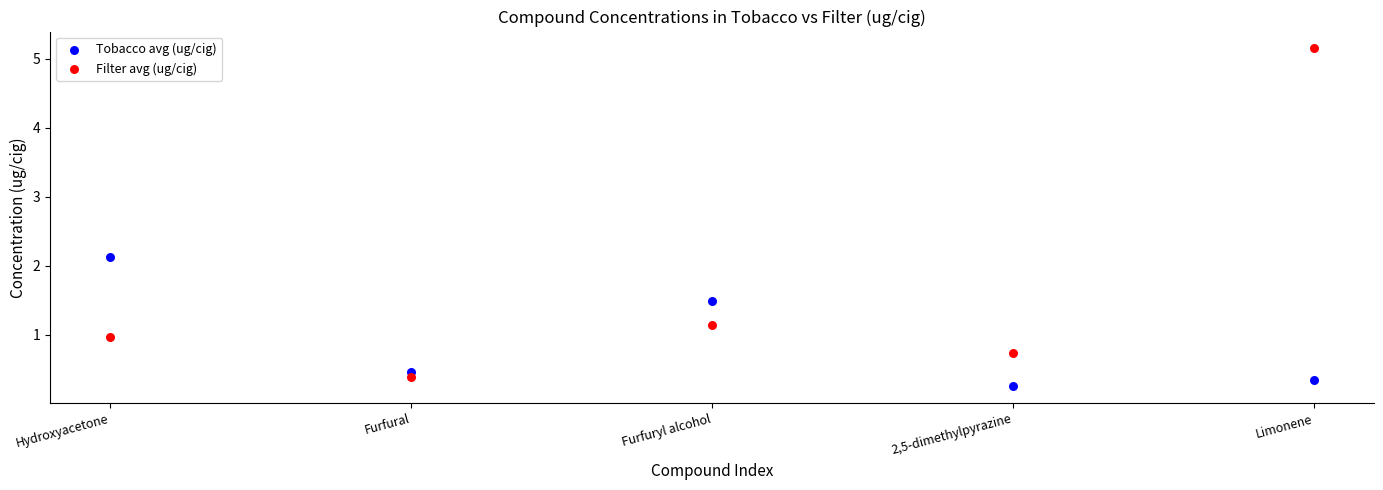

Which series has the widest spread of Y values?

Filter avg (ug/cig)